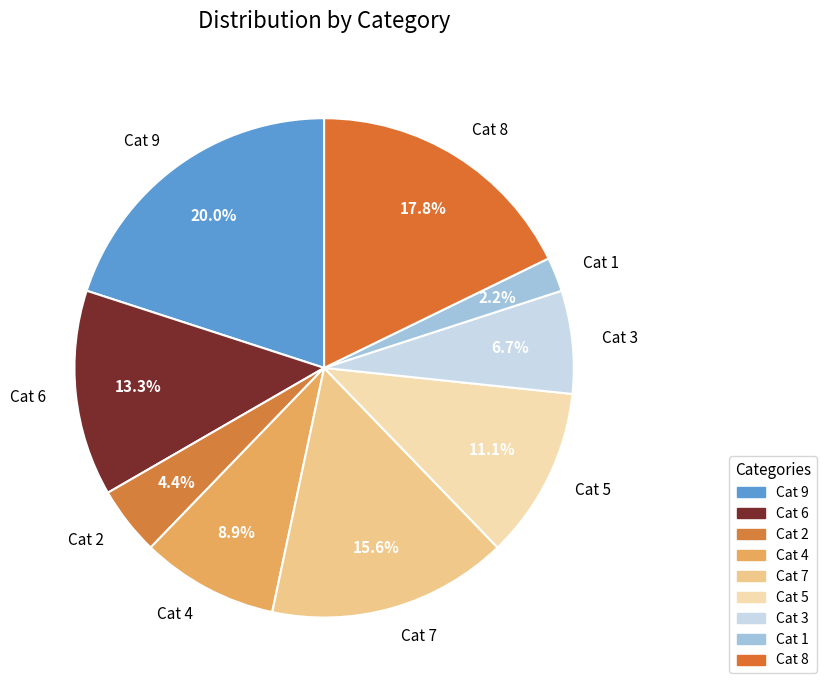

How many segments does this pie chart have?

9